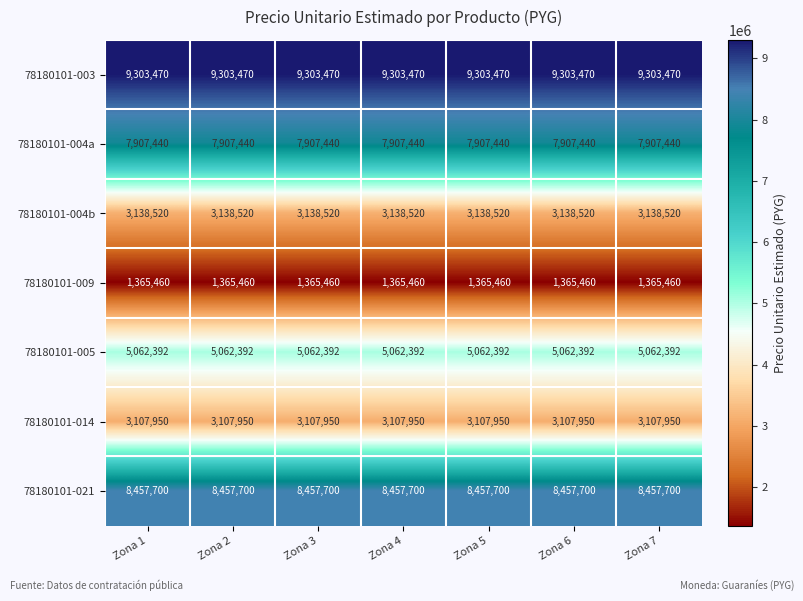

Rank the series at Zona 5 from lowest to highest value.

78180101-009, 78180101-014, 78180101-004b, 78180101-005, 78180101-004a, 78180101-021, 78180101-003